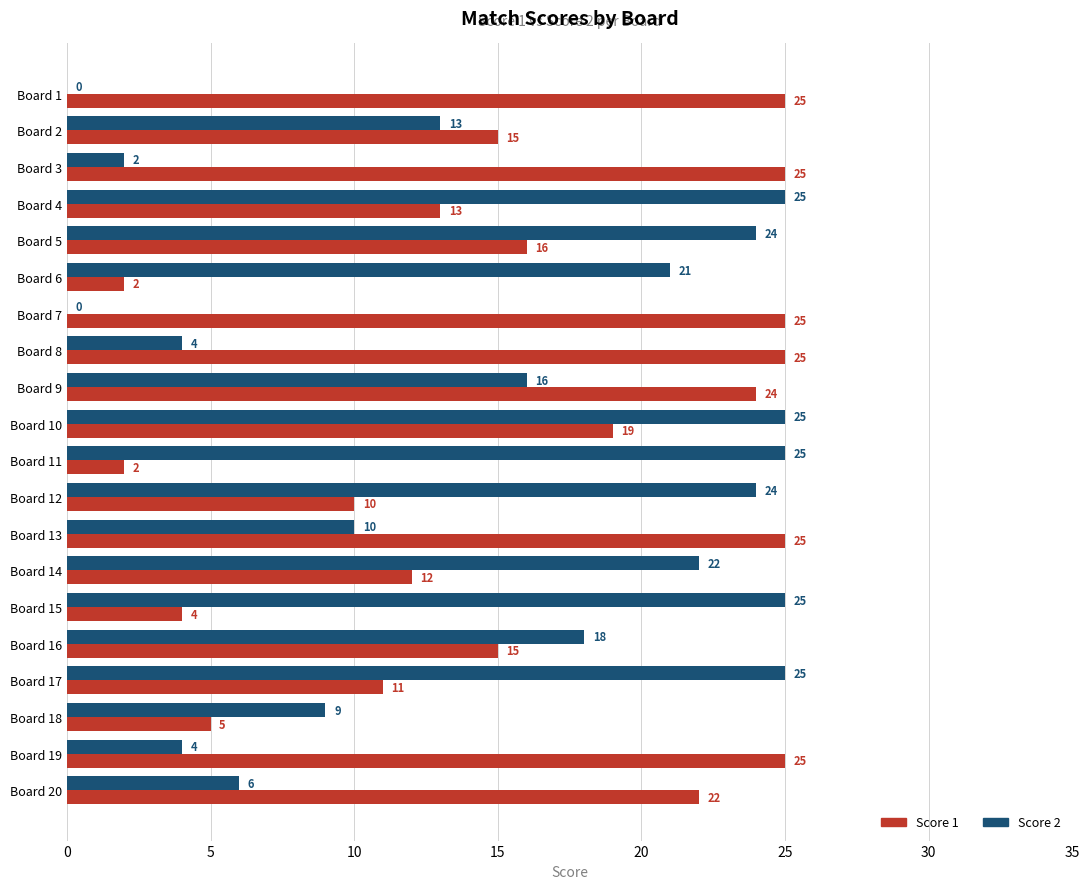

The Score 2 series shows 0 at Board 7. True or false?

True